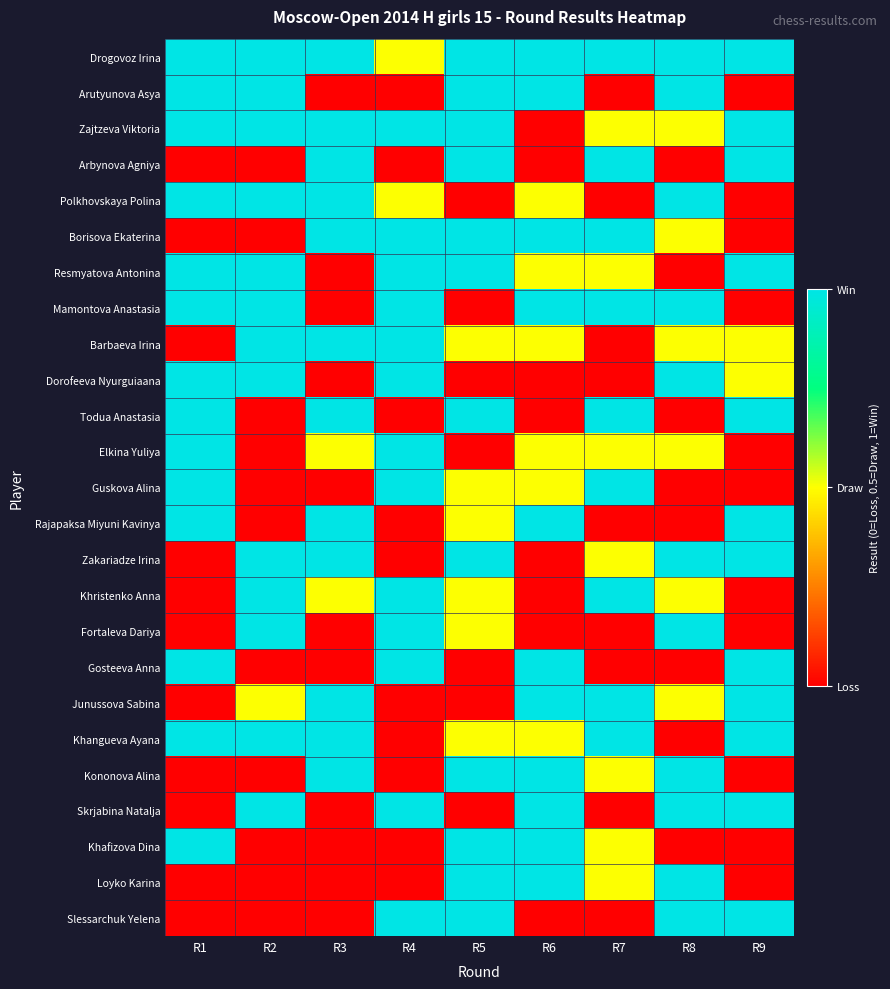

Reading left to right, list all the values displayed in this chart.

Drogovoz Irina: R1=1.0	R2=1.0	R3=1.0	R4=0.5	R5=1.0	R6=1.0	R7=1.0	R8=1.0	R9=1.0
Arutyunova Asya: R1=1.0	R2=1.0	R3=0.0	R4=0.0	R5=1.0	R6=1.0	R7=0.0	R8=1.0	R9=0.0
Zajtzeva Viktoria: R1=1.0	R2=1.0	R3=1.0	R4=1.0	R5=1.0	R6=0.0	R7=0.5	R8=0.5	R9=1.0
Arbynova Agniya: R1=0.0	R2=0.0	R3=1.0	R4=0.0	R5=1.0	R6=0.0	R7=1.0	R8=0.0	R9=1.0
Polkhovskaya Polina: R1=1.0	R2=1.0	R3=1.0	R4=0.5	R5=0.0	R6=0.5	R7=0.0	R8=1.0	R9=0.0
Borisova Ekaterina: R1=0.0	R2=0.0	R3=1.0	R4=1.0	R5=1.0	R6=1.0	R7=1.0	R8=0.5	R9=0.0
Resmyatova Antonina: R1=1.0	R2=1.0	R3=0.0	R4=1.0	R5=1.0	R6=0.5	R7=0.5	R8=0.0	R9=1.0
Mamontova Anastasia: R1=1.0	R2=1.0	R3=0.0	R4=1.0	R5=0.0	R6=1.0	R7=1.0	R8=1.0	R9=0.0
Barbaeva Irina: R1=0.0	R2=1.0	R3=1.0	R4=1.0	R5=0.5	R6=0.5	R7=0.0	R8=0.5	R9=0.5
Dorofeeva Nyurguiaana: R1=1.0	R2=1.0	R3=0.0	R4=1.0	R5=0.0	R6=0.0	R7=0.0	R8=1.0	R9=0.5
Todua Anastasia: R1=1.0	R2=0.0	R3=1.0	R4=0.0	R5=1.0	R6=0.0	R7=1.0	R8=0.0	R9=1.0
Elkina Yuliya: R1=1.0	R2=0.0	R3=0.5	R4=1.0	R5=0.0	R6=0.5	R7=0.5	R8=0.5	R9=0.0
Guskova Alina: R1=1.0	R2=0.0	R3=0.0	R4=1.0	R5=0.5	R6=0.5	R7=1.0	R8=0.0	R9=0.0
Rajapaksa Miyuni Kavinya: R1=1.0	R2=0.0	R3=1.0	R4=0.0	R5=0.5	R6=1.0	R7=0.0	R8=0.0	R9=1.0
Zakariadze Irina: R1=0.0	R2=1.0	R3=1.0	R4=0.0	R5=1.0	R6=0.0	R7=0.5	R8=1.0	R9=1.0
Khristenko Anna: R1=0.0	R2=1.0	R3=0.5	R4=1.0	R5=0.5	R6=0.0	R7=1.0	R8=0.5	R9=0.0
Fortaleva Dariya: R1=0.0	R2=1.0	R3=0.0	R4=1.0	R5=0.5	R6=0.0	R7=0.0	R8=1.0	R9=0.0
Gosteeva Anna: R1=1.0	R2=0.0	R3=0.0	R4=1.0	R5=0.0	R6=1.0	R7=0.0	R8=0.0	R9=1.0
Junussova Sabina: R1=0.0	R2=0.5	R3=1.0	R4=0.0	R5=0.0	R6=1.0	R7=1.0	R8=0.5	R9=1.0
Khangueva Ayana: R1=1.0	R2=1.0	R3=1.0	R4=0.0	R5=0.5	R6=0.5	R7=1.0	R8=0.0	R9=1.0
Kononova Alina: R1=0.0	R2=0.0	R3=1.0	R4=0.0	R5=1.0	R6=1.0	R7=0.5	R8=1.0	R9=0.0
Skrjabina Natalja: R1=0.0	R2=1.0	R3=0.0	R4=1.0	R5=0.0	R6=1.0	R7=0.0	R8=1.0	R9=1.0
Khafizova Dina: R1=1.0	R2=0.0	R3=0.0	R4=0.0	R5=1.0	R6=1.0	R7=0.5	R8=0.0	R9=0.0
Loyko Karina: R1=0.0	R2=0.0	R3=0.0	R4=0.0	R5=1.0	R6=1.0	R7=0.5	R8=1.0	R9=0.0
Slessarchuk Yelena: R1=0.0	R2=0.0	R3=0.0	R4=1.0	R5=1.0	R6=0.0	R7=0.0	R8=1.0	R9=1.0